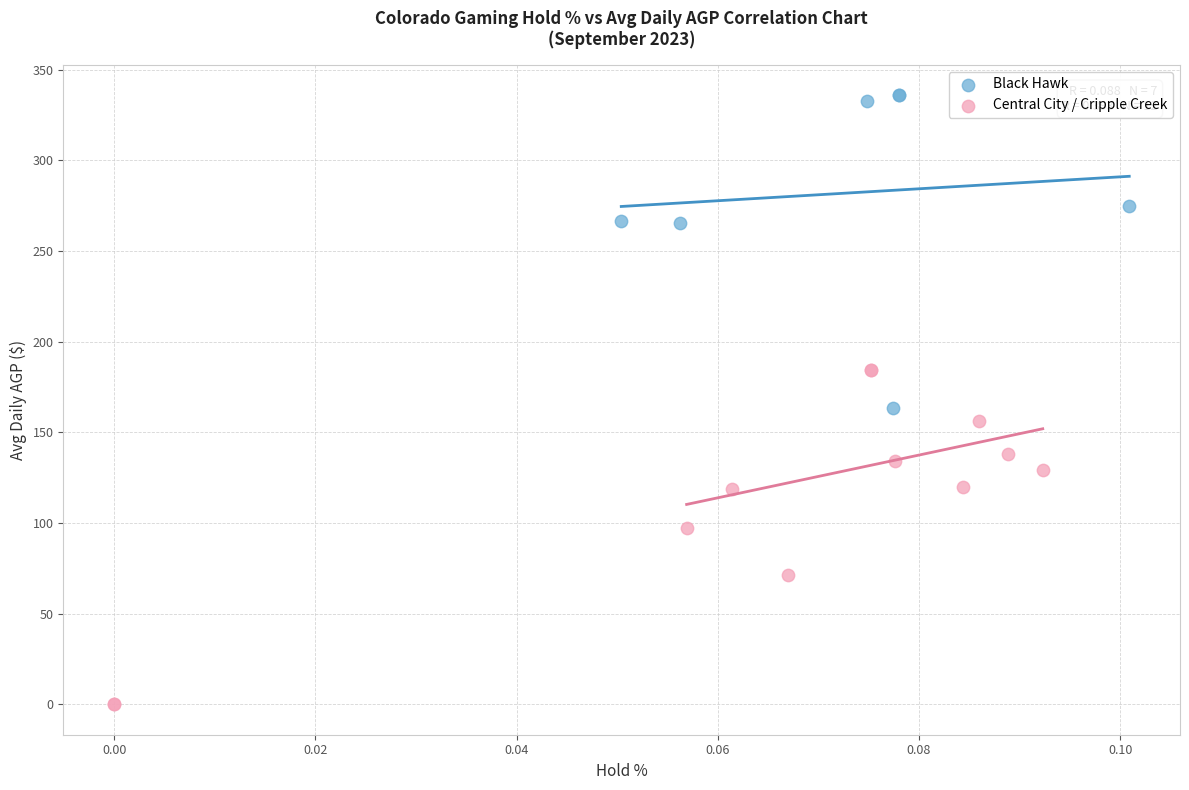

Which series reaches the maximum Y coordinate?

Black Hawk